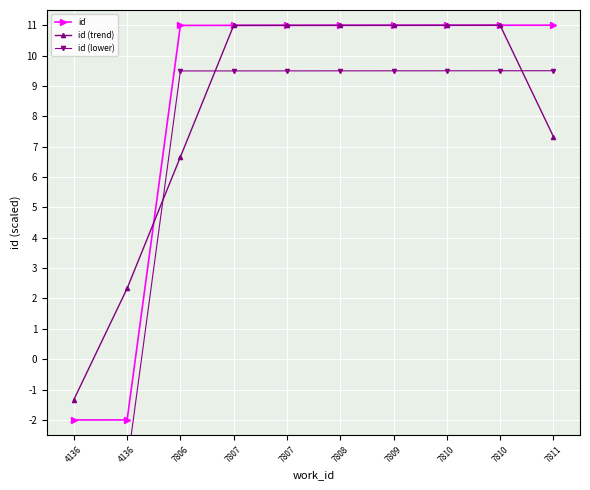

How many times do id (trend) and id cross each other?

1